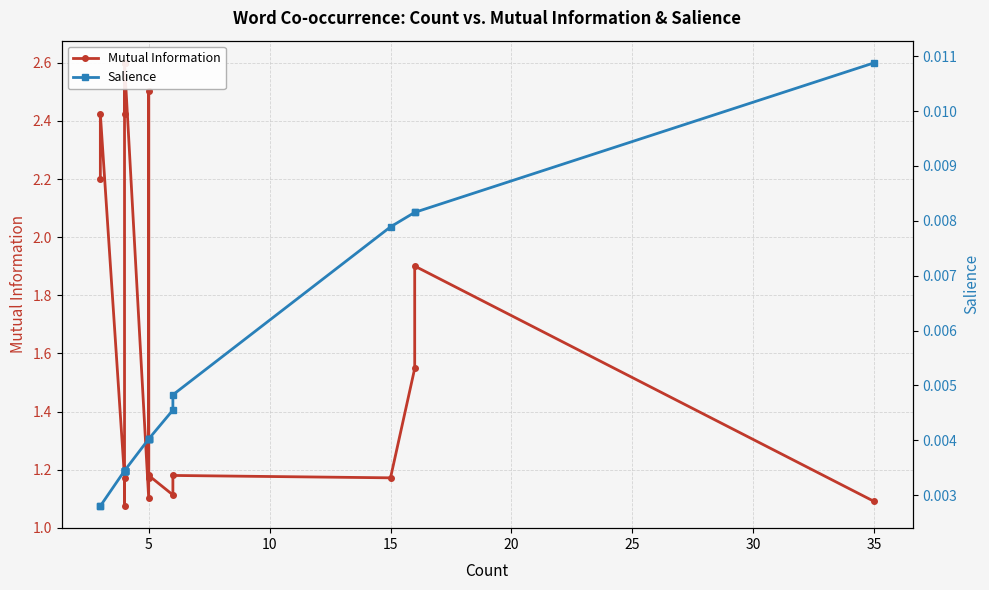

Which series has the widest spread of values?

Mutual Information